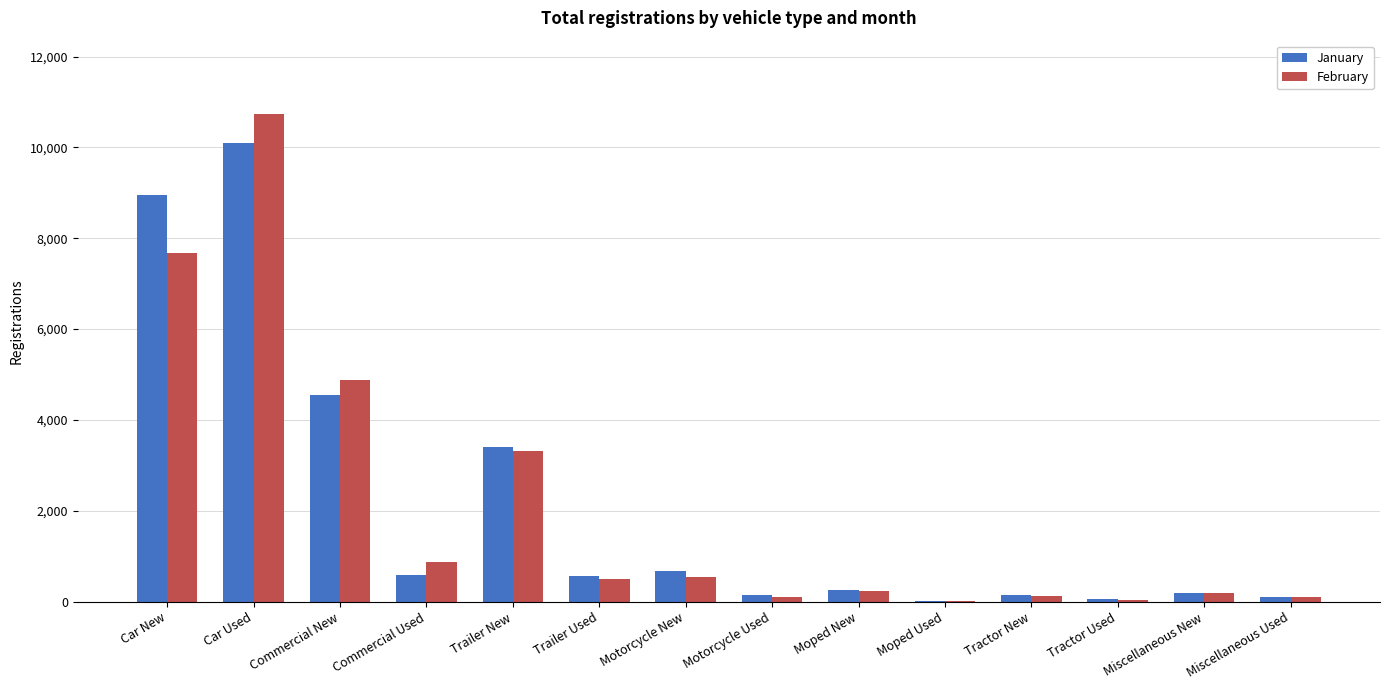

At which label is February closest to 5377?

Commercial New